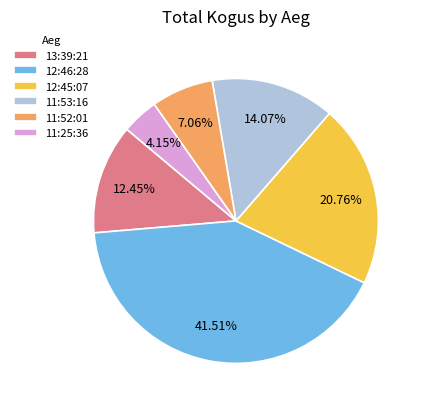

Is 11:52:01 the majority of the pie?

No